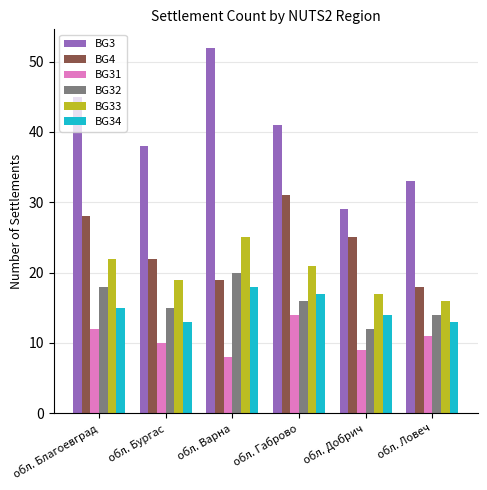

What is the spread (max minus min) of values at обл. Благоевград?

33